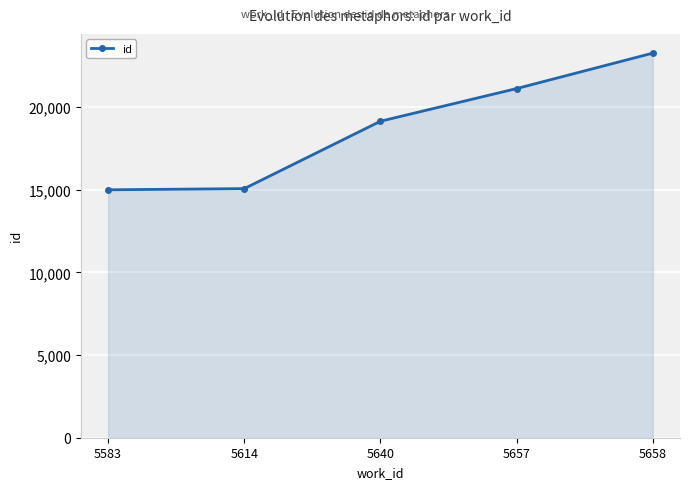

How many lines are shown in the chart?

1